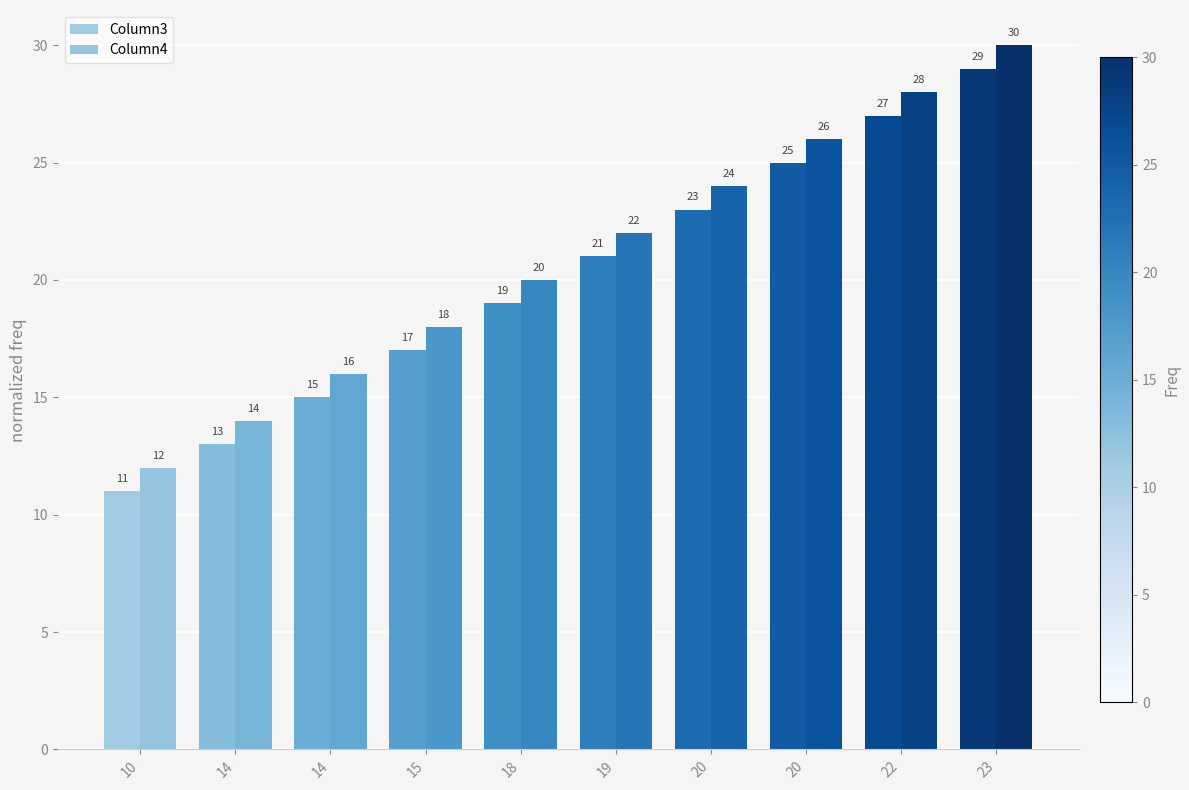

How many Column4 values are between 16 and 26?

6